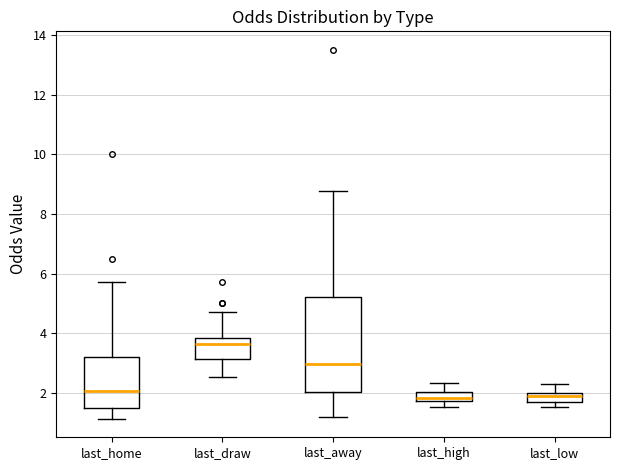

Reading left to right, read every box against the y-axis: the position of its median line, the range the box covers, and the ends of its whiskers. The values are not printed on the chart, so give them approximately, as read against the axis.

last_home: median 2.0, box 1.4 to 3.2, whiskers 1.2 to 5.8
last_draw: median 3.6, box 3.2 to 3.8, whiskers 2.6 to 4.8
last_away: median 3.0, box 2.0 to 5.2, whiskers 1.2 to 8.8
last_high: median 1.8 (just above the box's lower edge), box 1.8 to 2.0, whiskers 1.6 to 2.4
last_low: median 1.8, box 1.6 to 2.0, whiskers 1.6 (below the box's lower edge) to 2.4